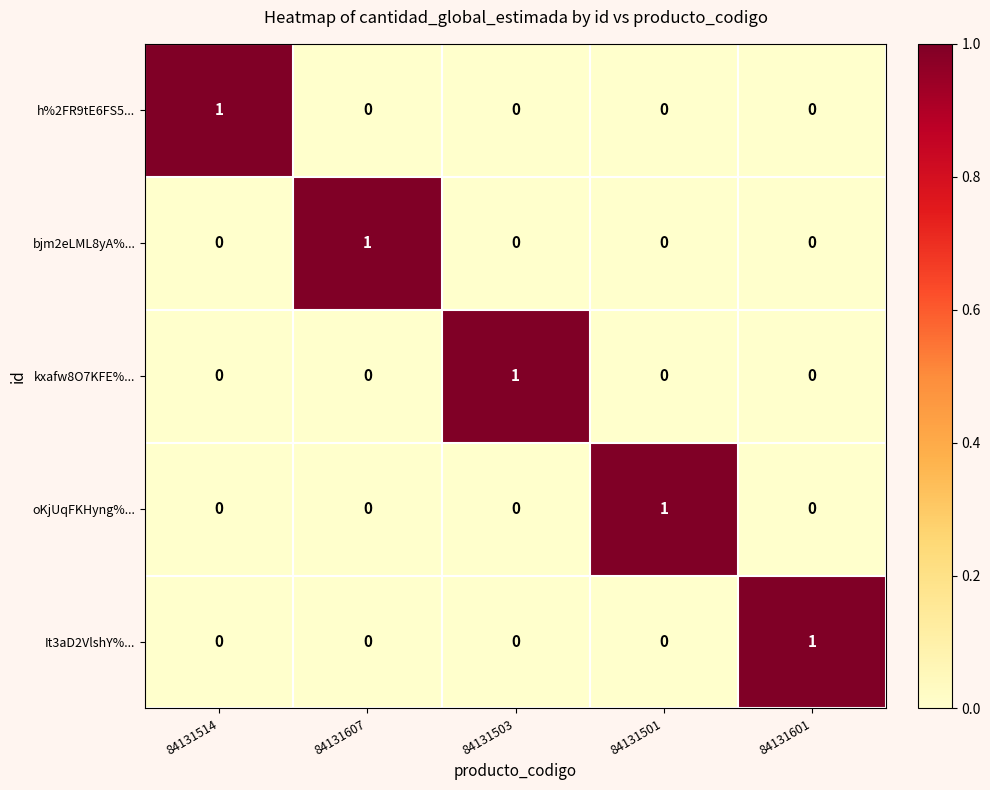

Is it true that It3aD2VlshY%... equals 0 at 84131514?

True